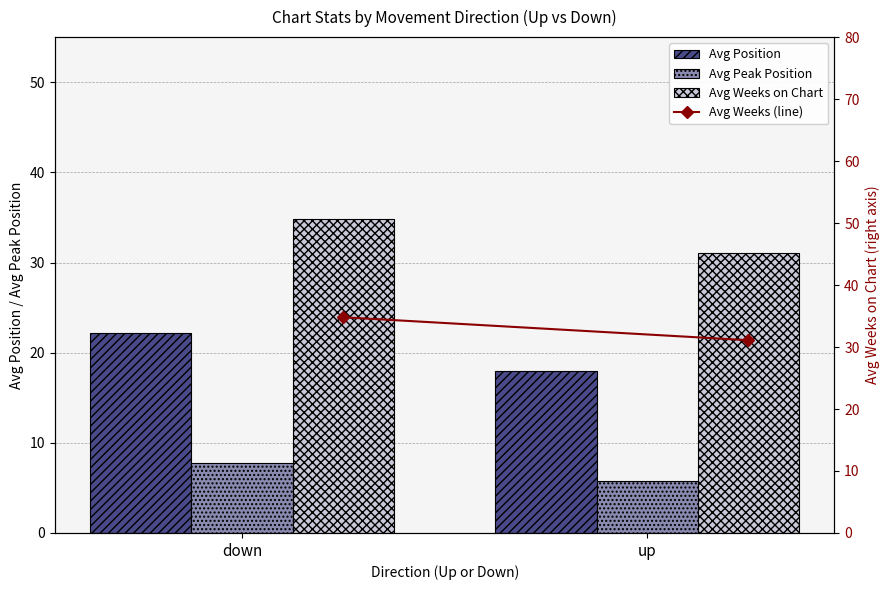

What is the maximum value for Avg Weeks (line)?

34.8